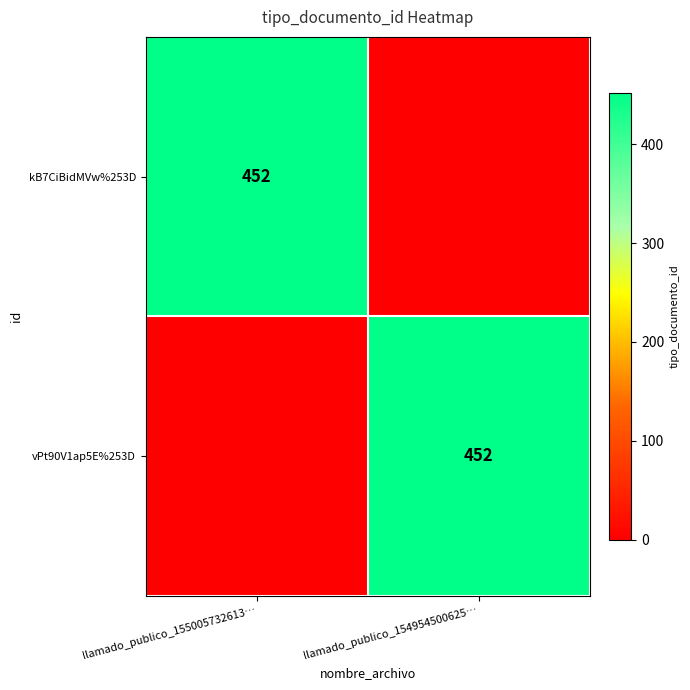

Is it true that vPt90V1ap5E%253D equals 452 at llamado_publico_154954500625…?

True